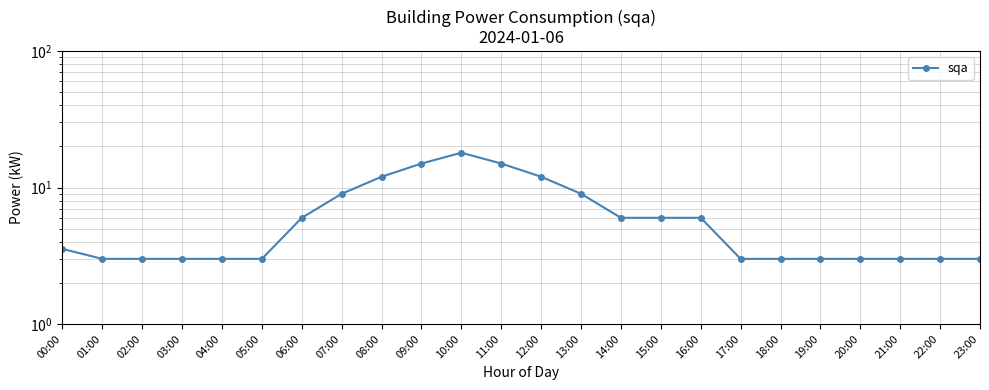

What is the difference between the maximum and second lowest values?

15.0